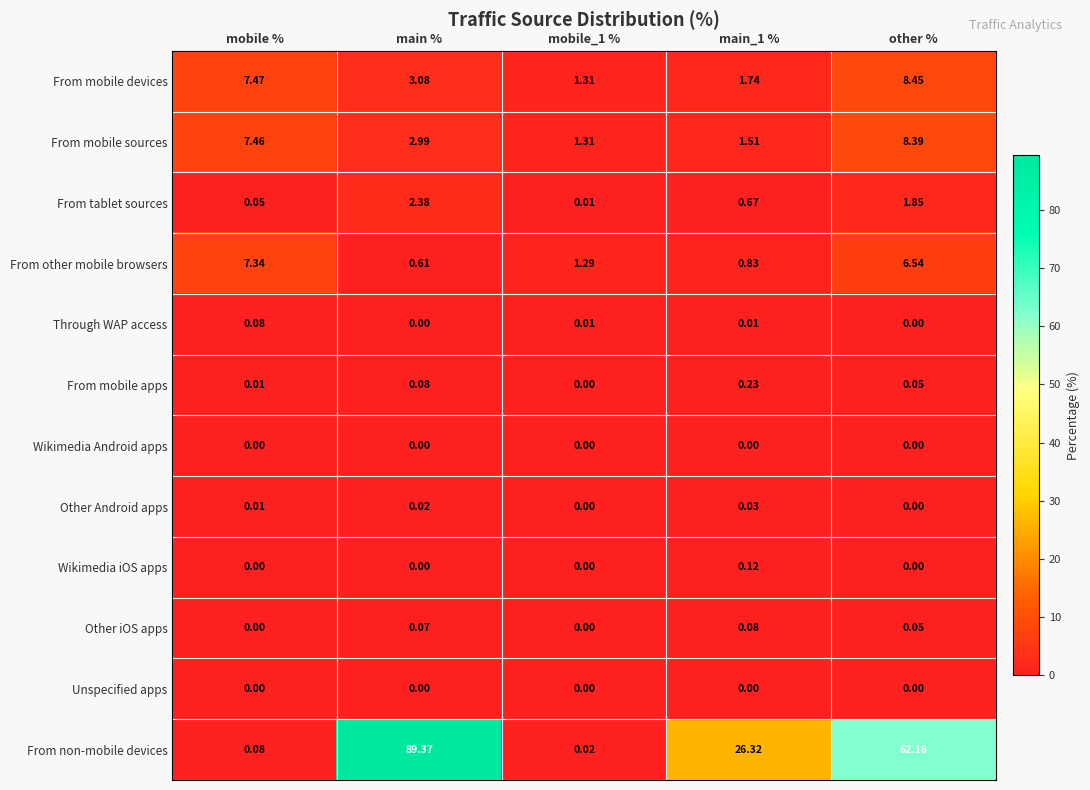

Which category has the highest value across all series?

main %